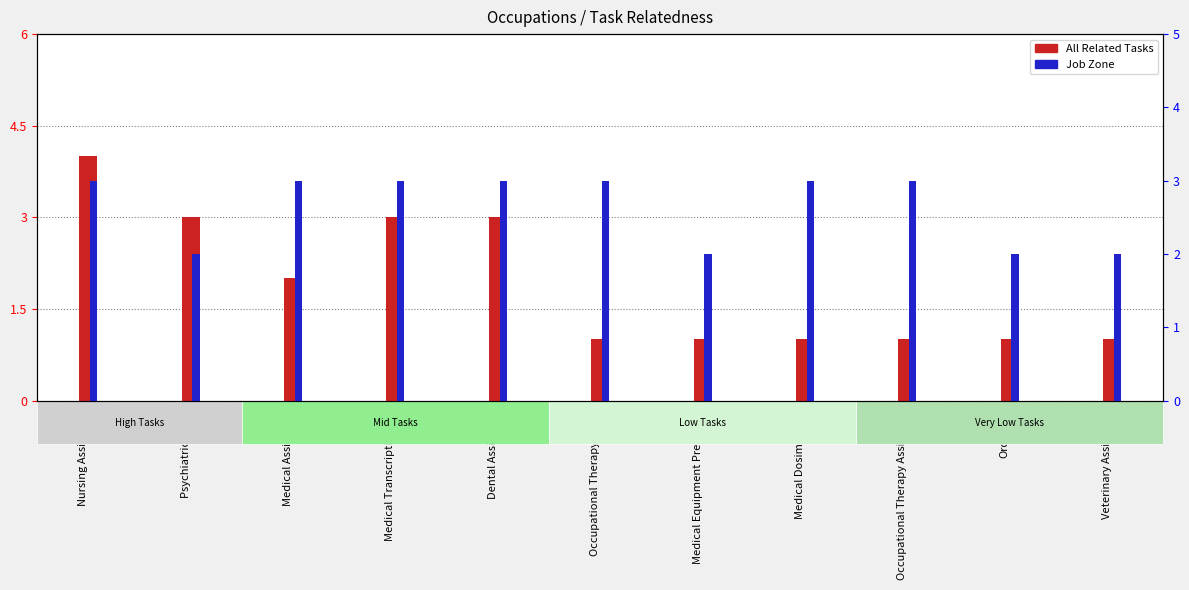

What is the value of the Job Zone bar at the 9th from the left?

3